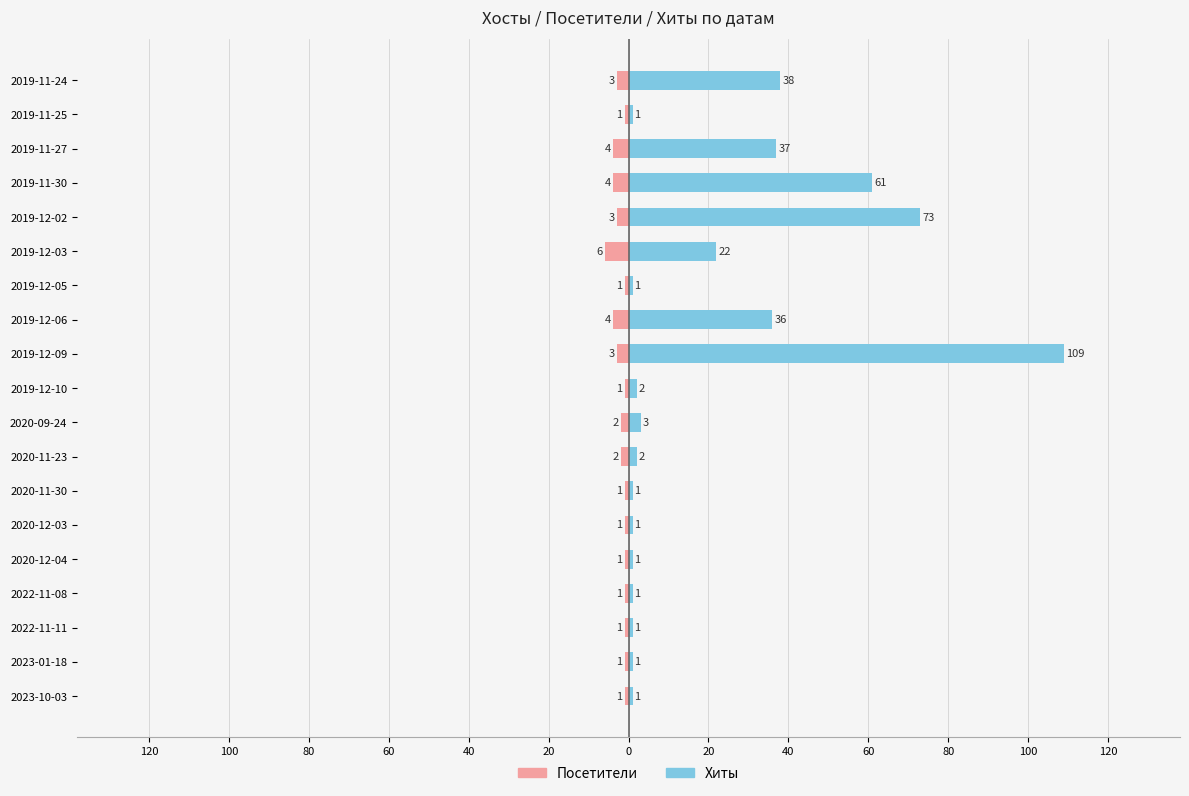

How many data points in Хиты are above 2?

8